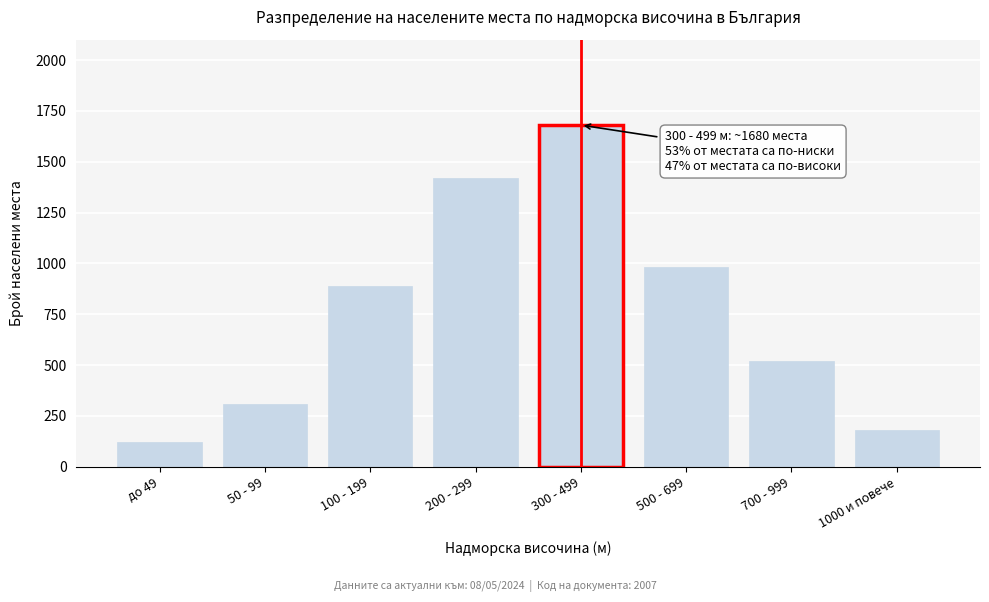

Reading left to right, list all the values displayed in this chart.

120	310	890	1420	1680	980	520	180